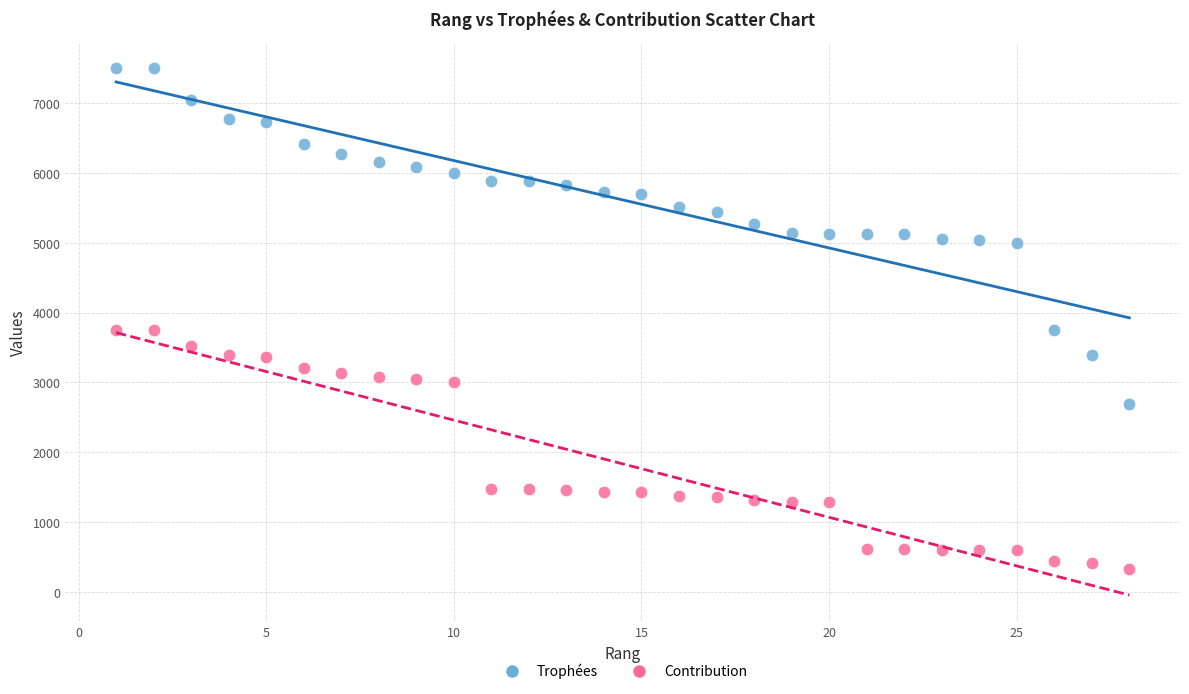

Across all data points, what is the range of Y values (max minus min)?

7178